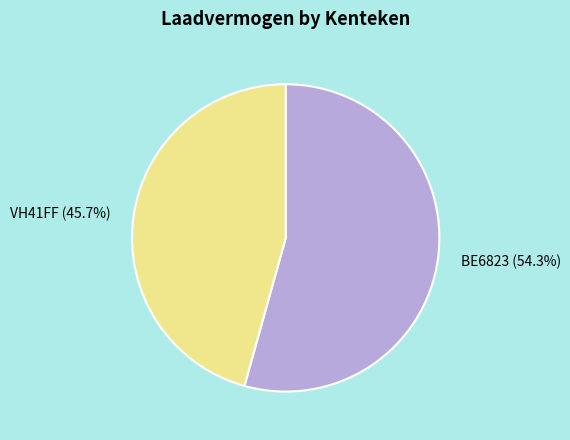

Rank the categories by value from highest to lowest.

BE6823, VH41FF